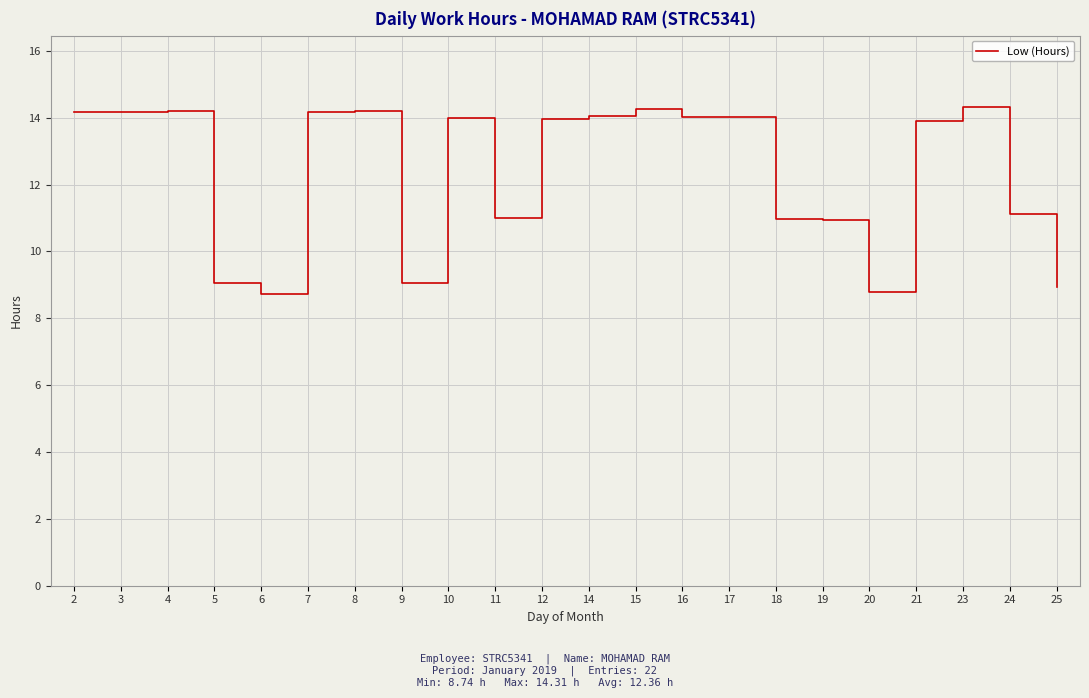

The value at 10 is 18.8. True or false?

False